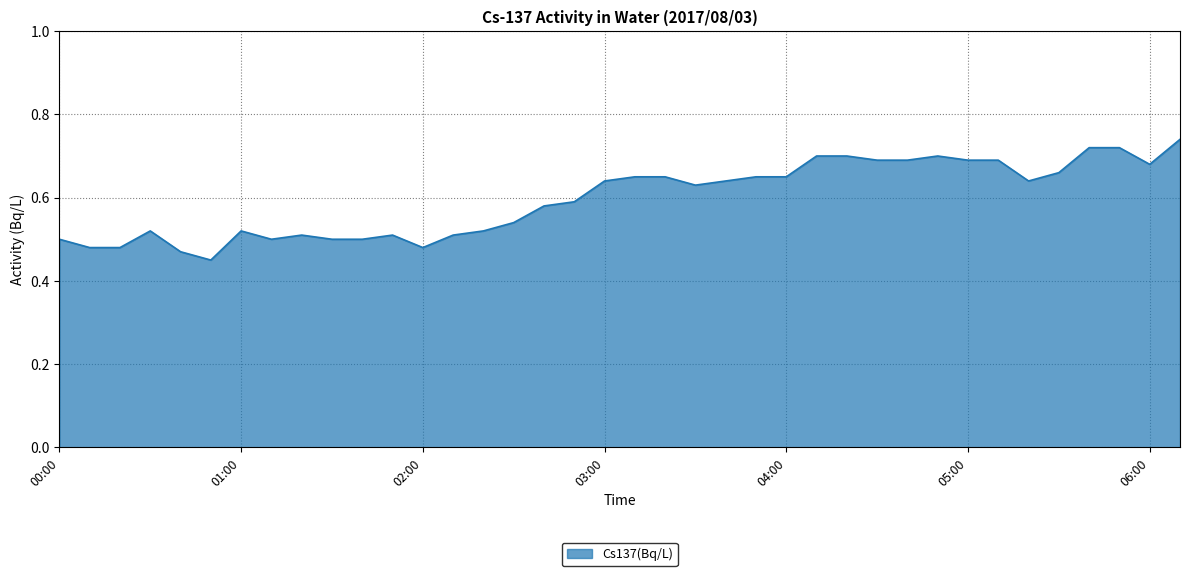

What is the difference between the maximum and minimum values?

0.3